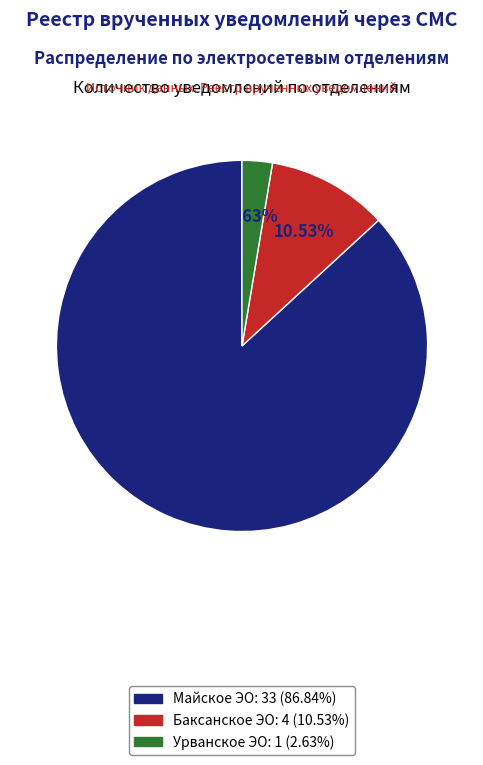

To the nearest percent, what is the difference between the largest and smallest slice percentages?

84%